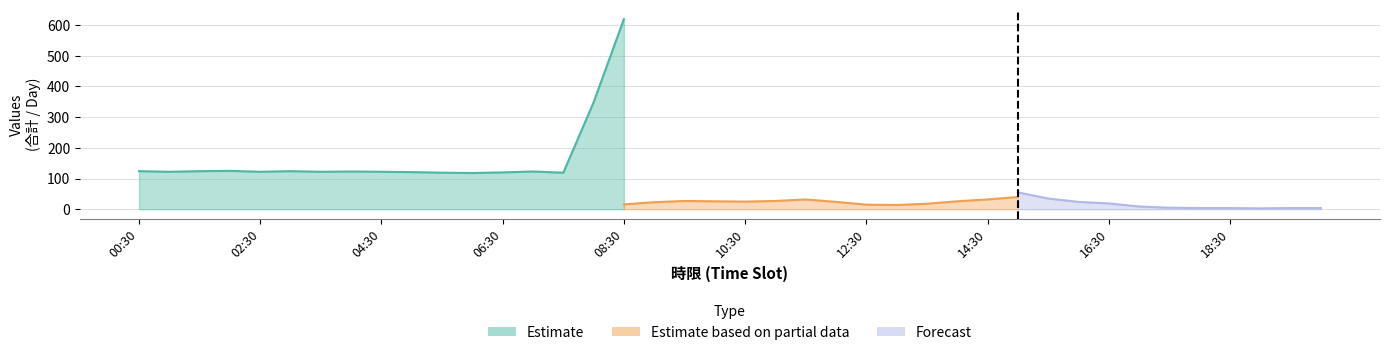

Where is the first local minimum for 2022-08-29?

01:30